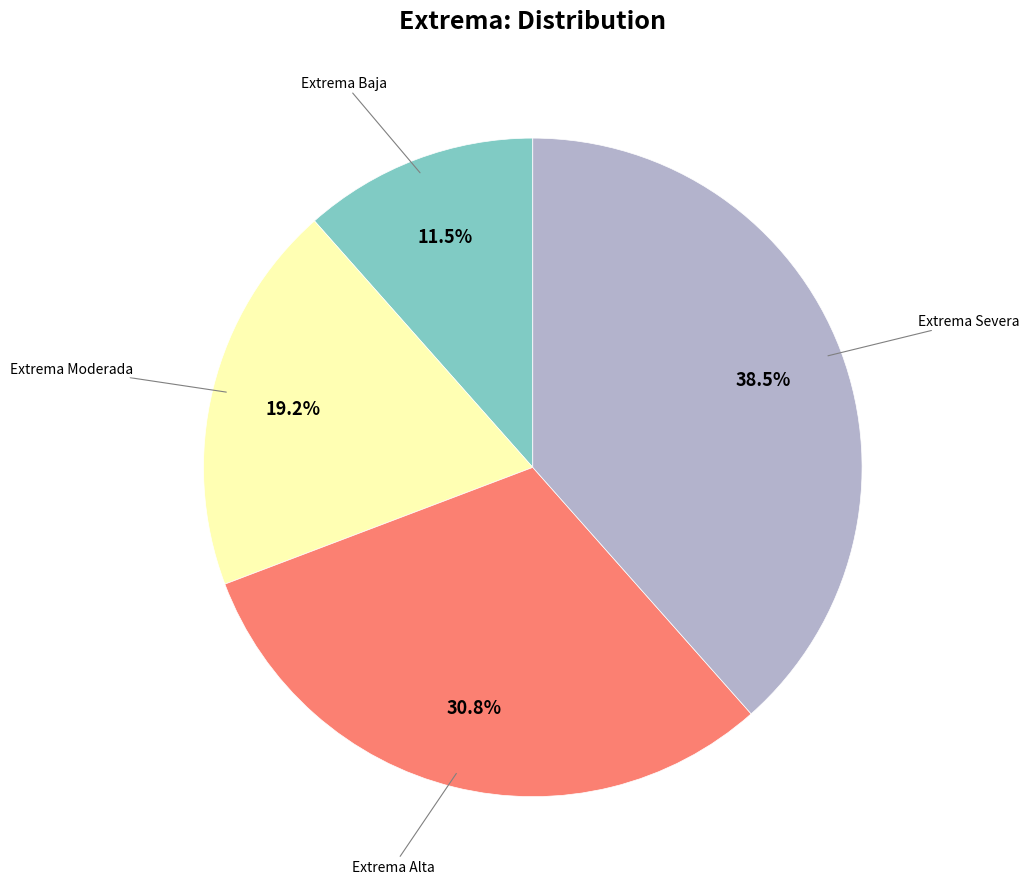

To the nearest percent, what is the difference between the largest and smallest slice percentages?

27%